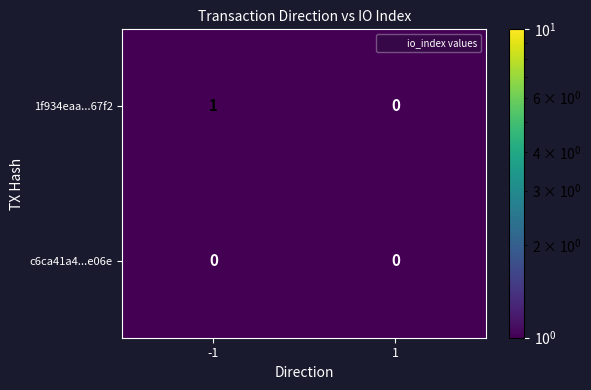

Which series has the largest total across all categories?

1f934eaa...67f2